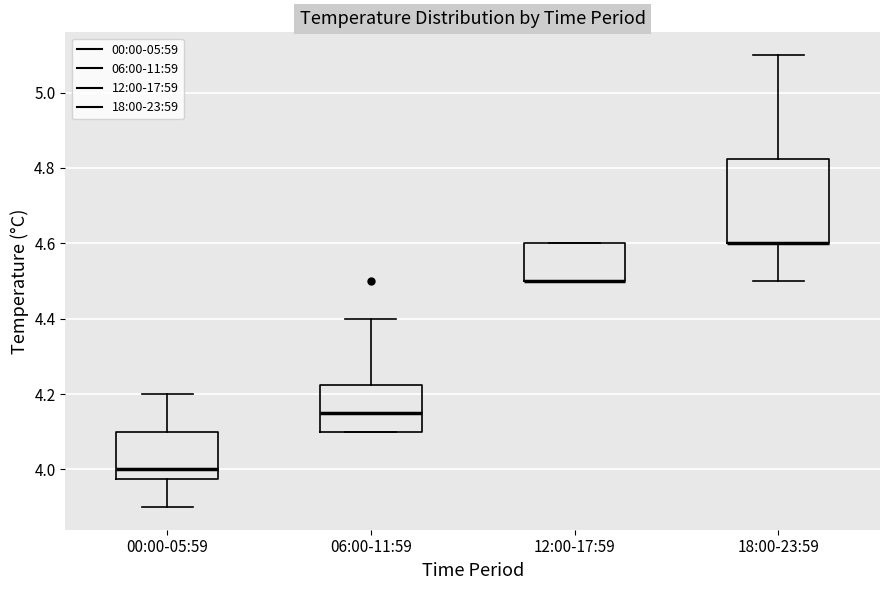

Which box is the tallest, from its lower edge to its upper edge?

18:00-23:59